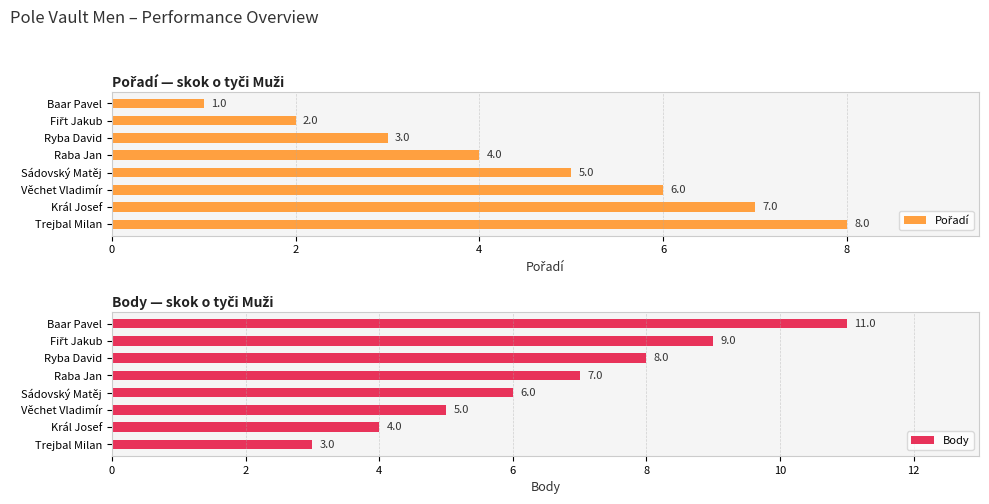

How many bars are there in each group?

2